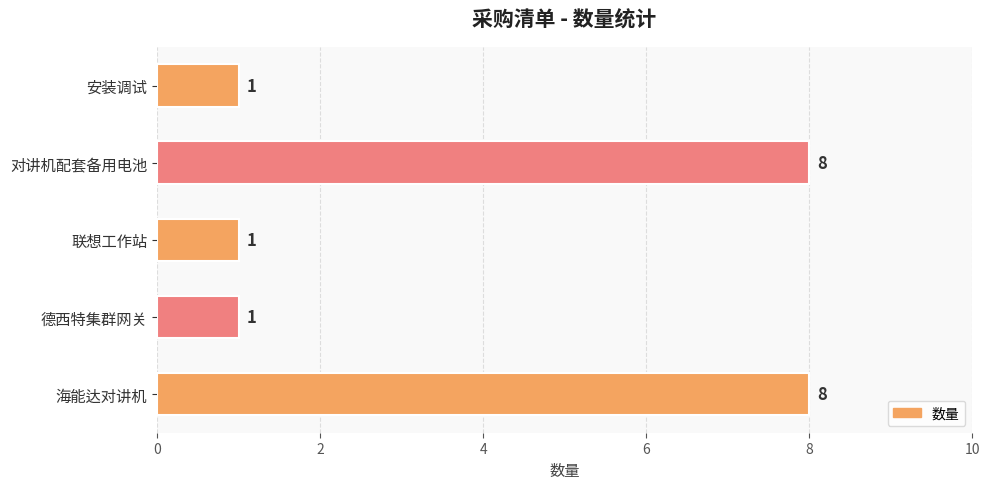

How many values are between 1 and 8?

5